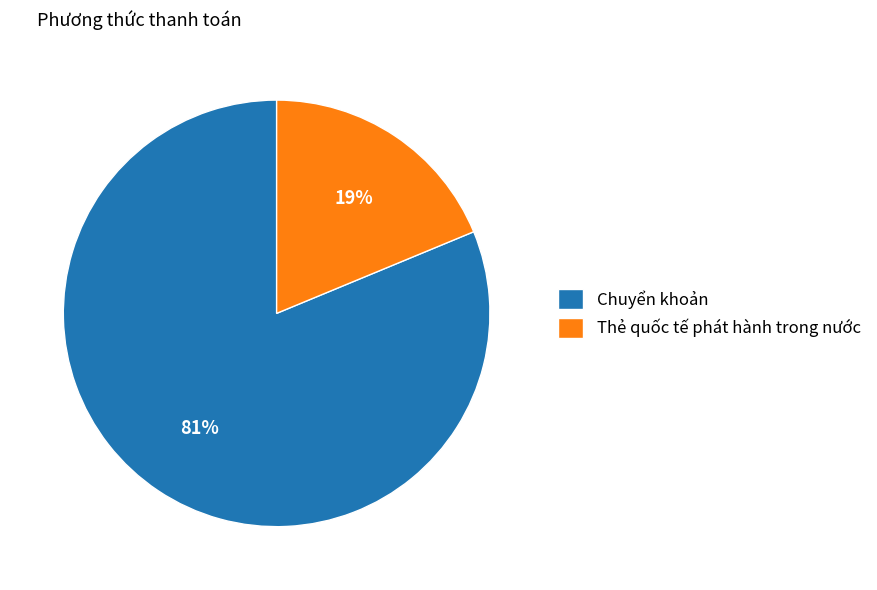

What percentage is the Thẻ quốc tế phát hành trong nước slice, to the nearest percent?

19%